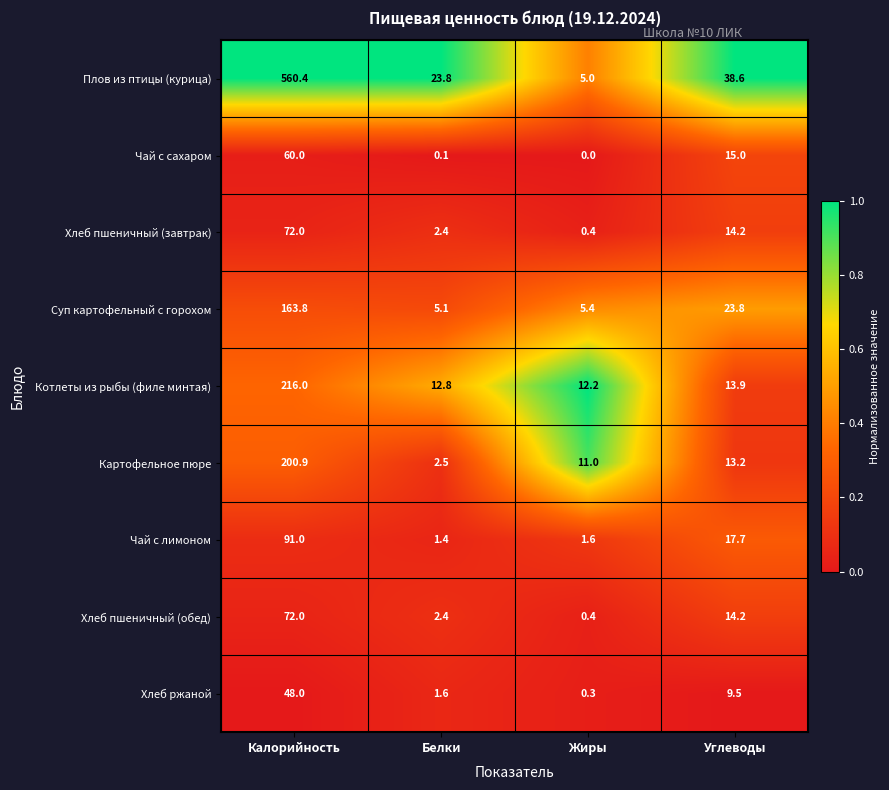

Where is Картофельное пюре nearest to the value 101?

Углеводы